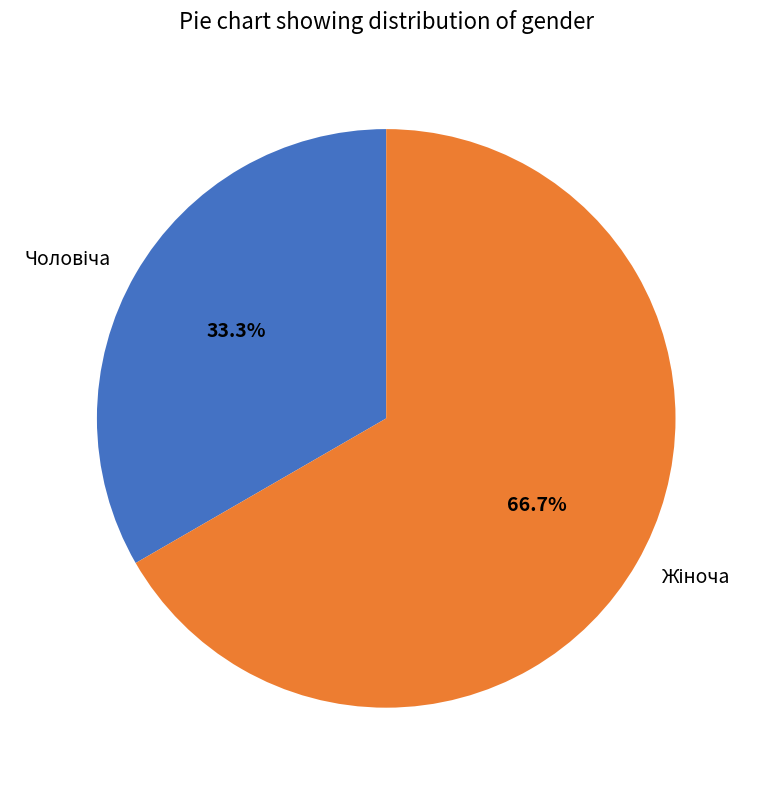

Is there a majority slice in this chart?

Yes